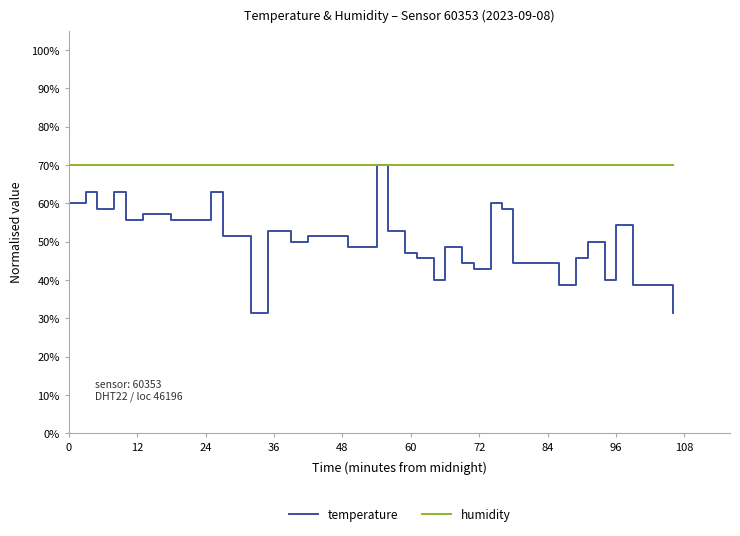

Rank the series by their average value, from lowest to highest.

temperature, humidity